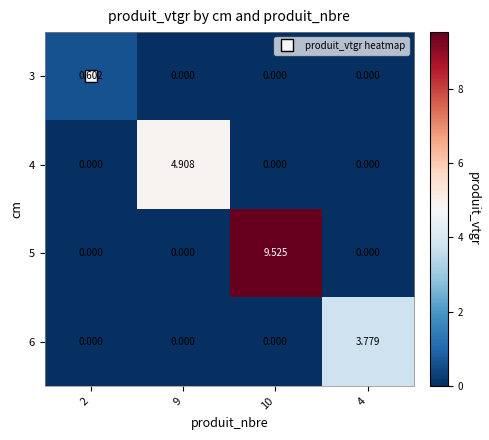

Is the value of 5 at 10 greater than the value of 6 at 10?

Yes